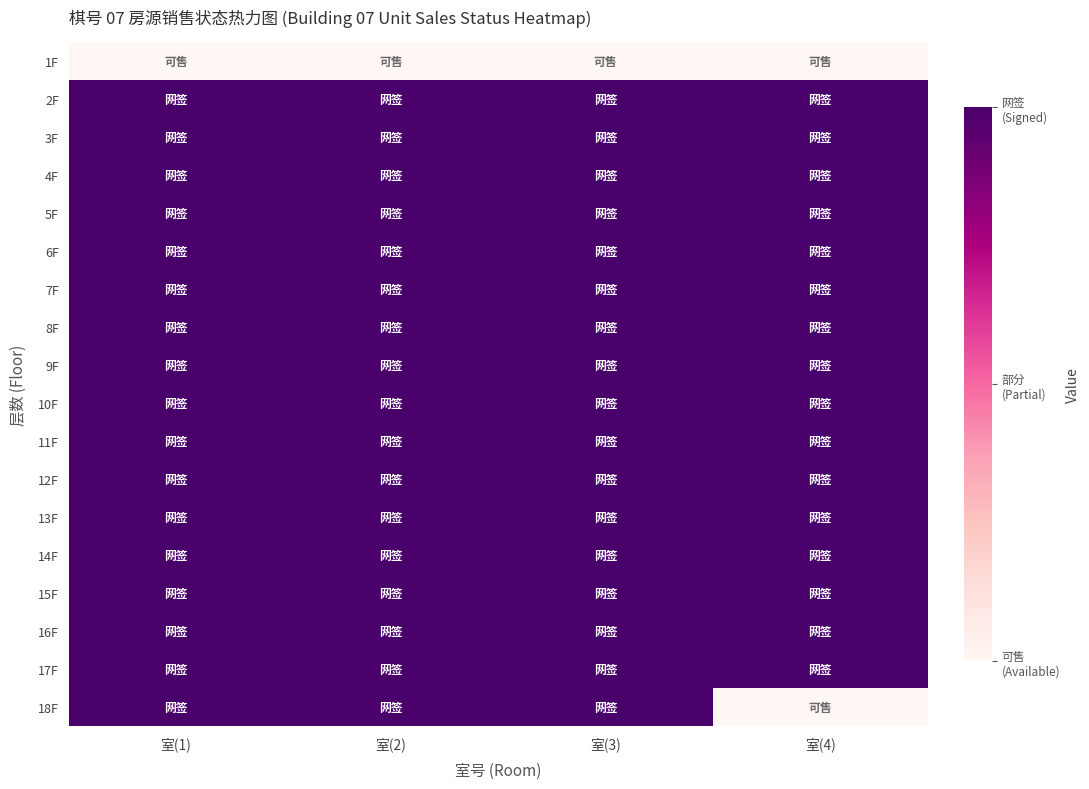

Reading right to left, transcribe all the data shown in this chart.

1F: 室(4)=0	室(3)=0	室(2)=0	室(1)=0
2F: 室(4)=2	室(3)=2	室(2)=2	室(1)=2
3F: 室(4)=2	室(3)=2	室(2)=2	室(1)=2
4F: 室(4)=2	室(3)=2	室(2)=2	室(1)=2
5F: 室(4)=2	室(3)=2	室(2)=2	室(1)=2
6F: 室(4)=2	室(3)=2	室(2)=2	室(1)=2
7F: 室(4)=2	室(3)=2	室(2)=2	室(1)=2
8F: 室(4)=2	室(3)=2	室(2)=2	室(1)=2
9F: 室(4)=2	室(3)=2	室(2)=2	室(1)=2
10F: 室(4)=2	室(3)=2	室(2)=2	室(1)=2
11F: 室(4)=2	室(3)=2	室(2)=2	室(1)=2
12F: 室(4)=2	室(3)=2	室(2)=2	室(1)=2
13F: 室(4)=2	室(3)=2	室(2)=2	室(1)=2
14F: 室(4)=2	室(3)=2	室(2)=2	室(1)=2
15F: 室(4)=2	室(3)=2	室(2)=2	室(1)=2
16F: 室(4)=2	室(3)=2	室(2)=2	室(1)=2
17F: 室(4)=2	室(3)=2	室(2)=2	室(1)=2
18F: 室(4)=0	室(3)=2	室(2)=2	室(1)=2